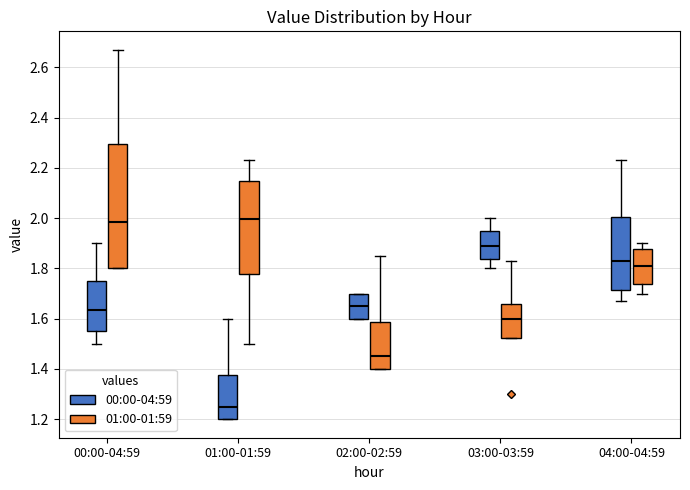

Which box is the tallest, from its lower edge to its upper edge?

00:00-04:59 (01:00-01:59)